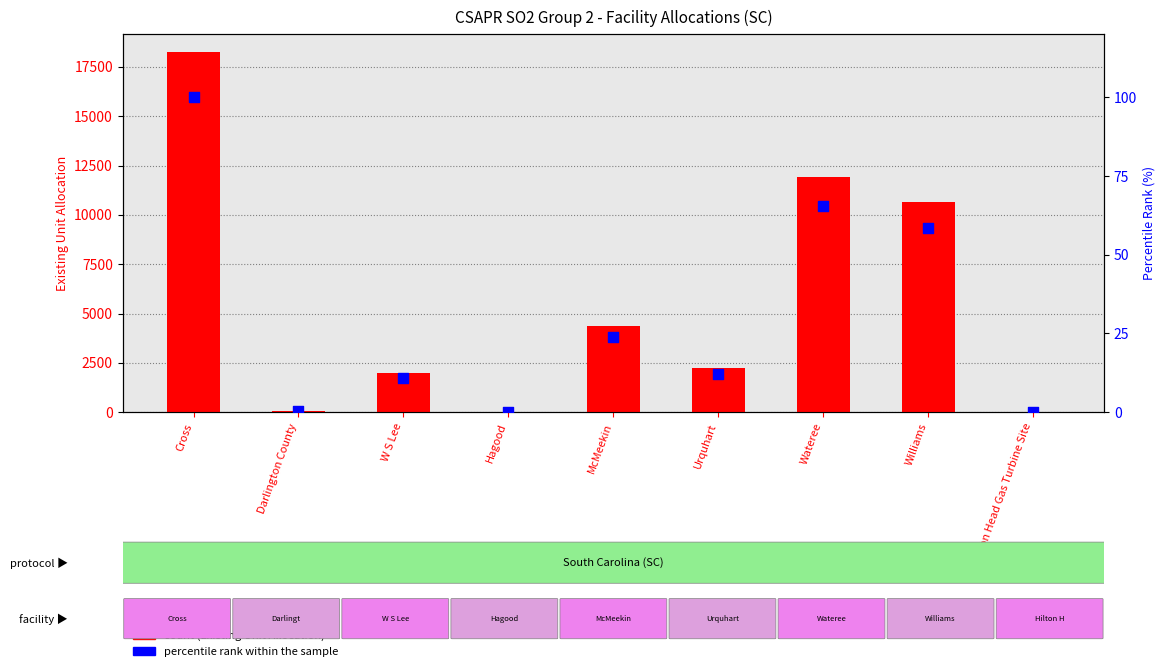

Which series contains the highest Y value?

count (Existing Unit Allocation)